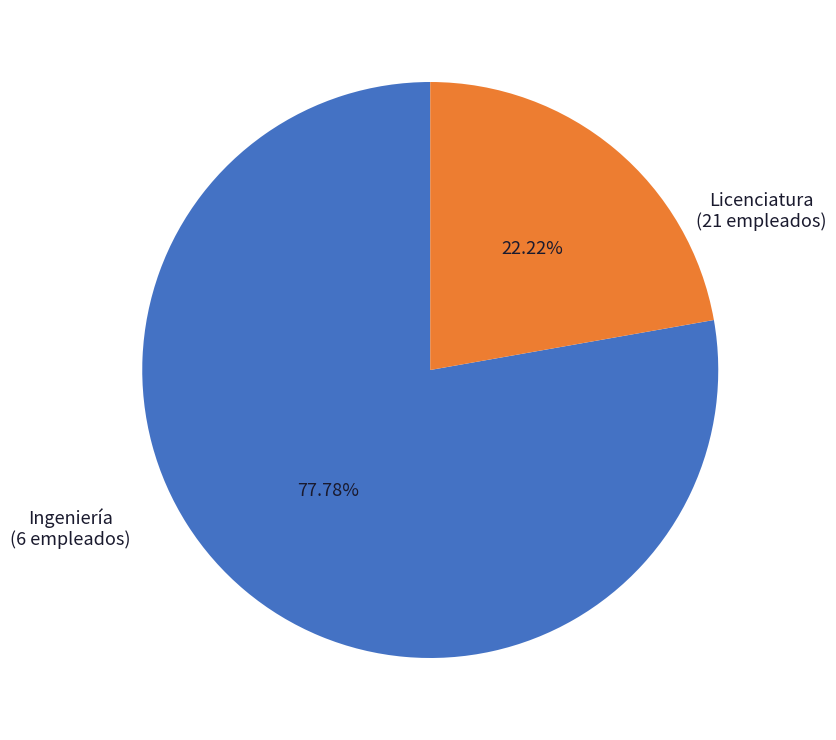

Is there any slice that represents more than half of the pie?

Yes